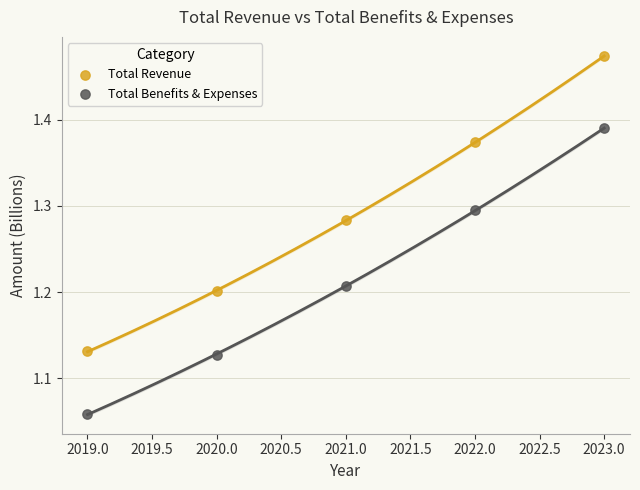

Which series reaches the maximum Y coordinate?

Total Revenue